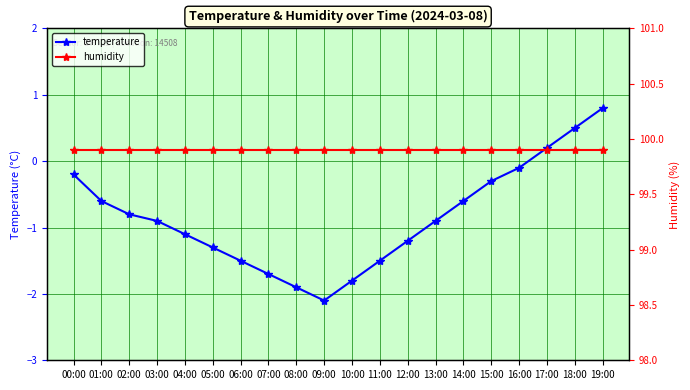

True or false: humidity has more than 2 points higher than both neighbors.

False